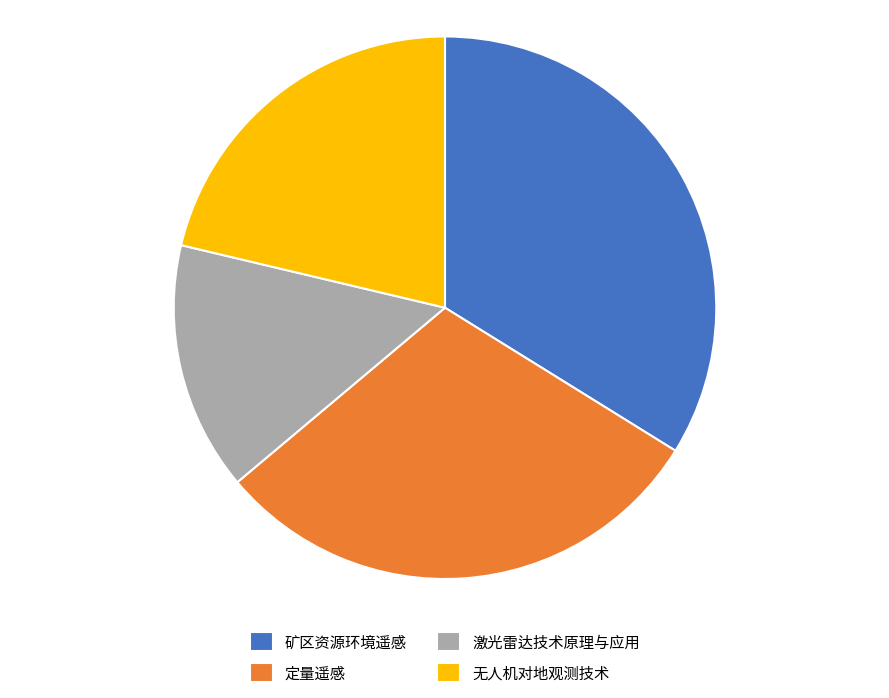

The 激光雷达技术原理与应用 slice represents 15% of the pie. True or false?

True